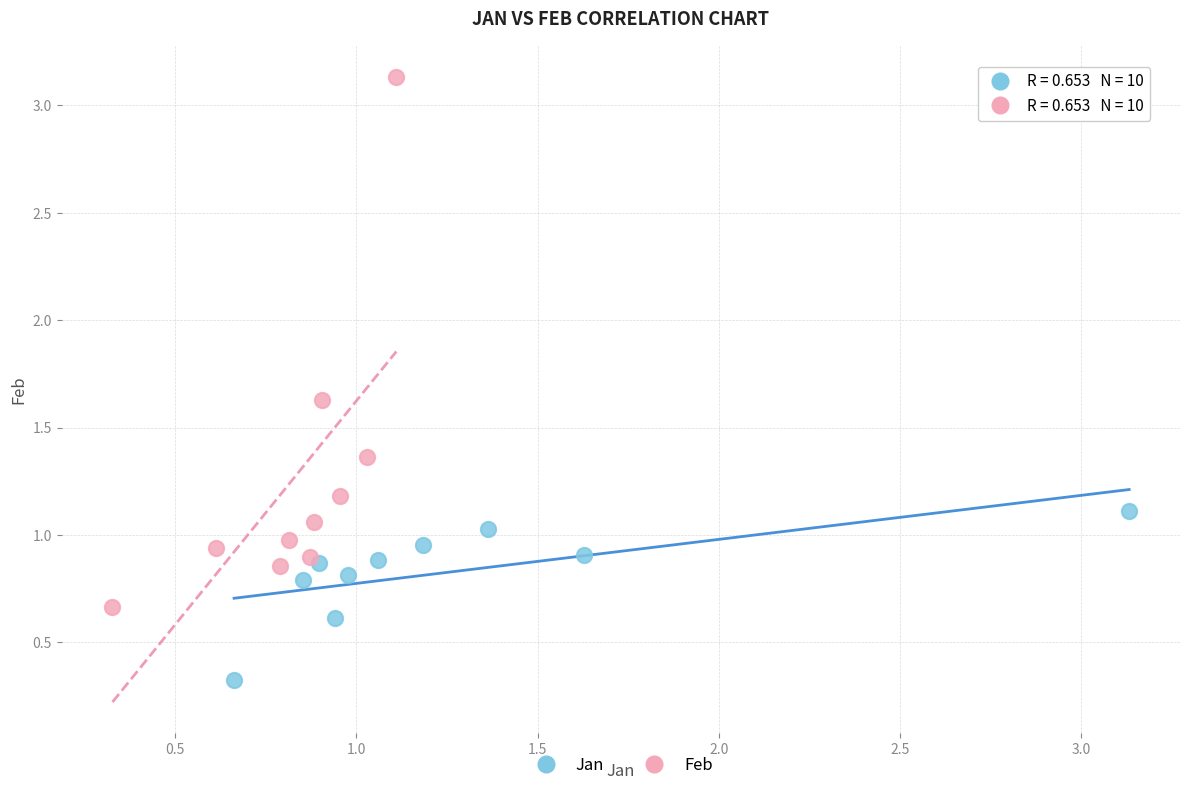

Which series contains the highest Y value?

Feb